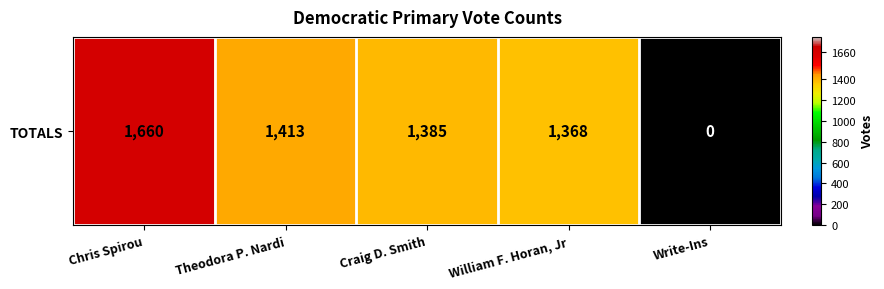

What is the maximum value shown in the chart?

1660